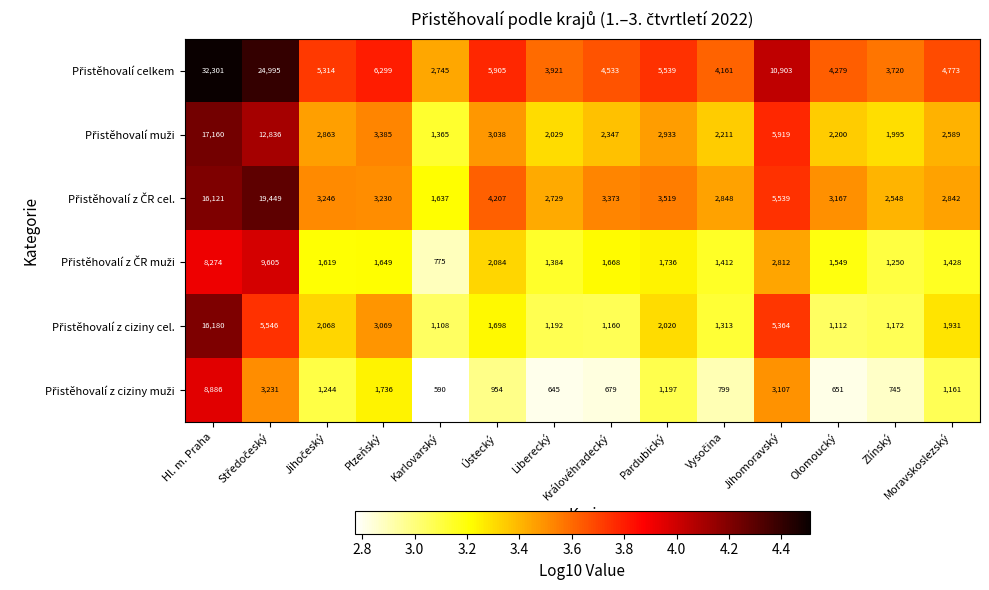

Which label corresponds to the smallest value in the chart?

Karlovarský